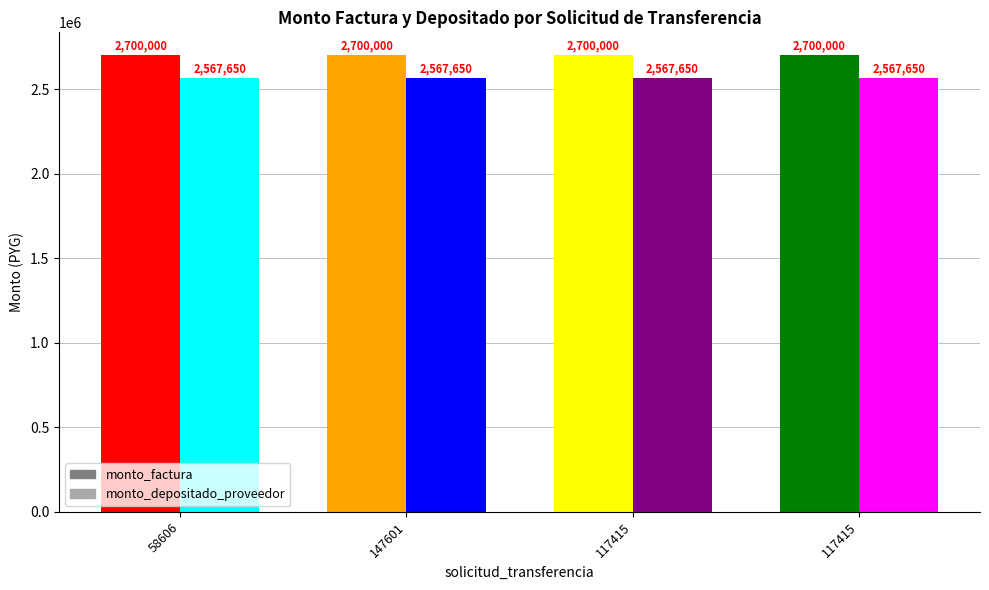

The monto_factura series shows 1405579 at 58606. True or false?

False